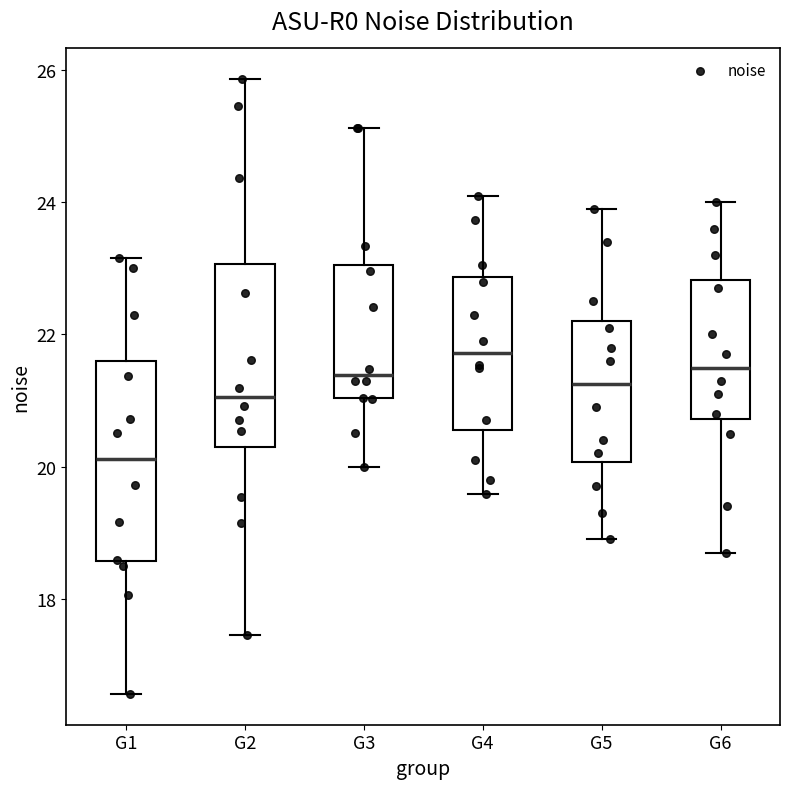

Reading left to right, read every box against the y-axis: the position of its median line, the range the box covers, and the ends of its whiskers. The values are not printed on the chart, so give them approximately, as read against the axis.

G1: median 20.2, box 18.6 to 21.6, whiskers 16.6 to 23.2
G2: median 21.0, box 20.2 to 23.0, whiskers 17.4 to 25.8
G3: median 21.4, box 21.0 to 23.0, whiskers 20.0 to 25.2
G4: median 21.8, box 20.6 to 22.8, whiskers 19.6 to 24.2
G5: median 21.2, box 20.0 to 22.2, whiskers 19.0 to 24.0
G6: median 21.6, box 20.8 to 22.8, whiskers 18.8 to 24.0